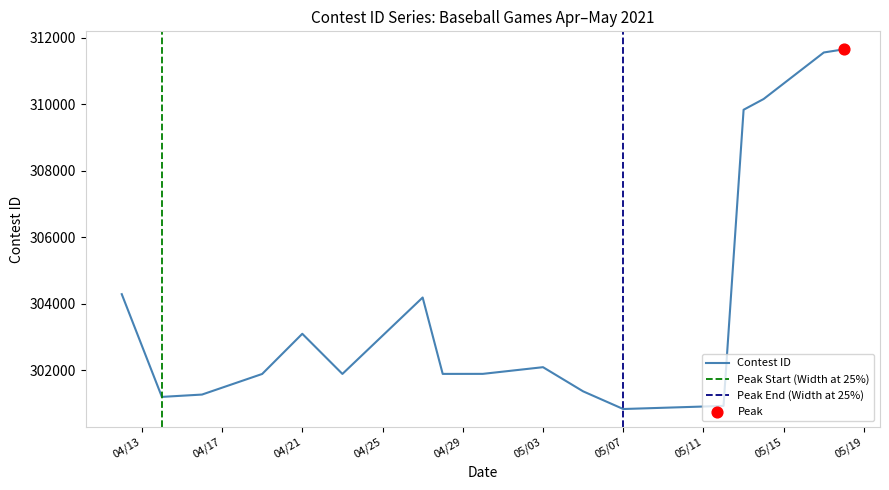

What is the lowest value of the Contest ID series?

300829